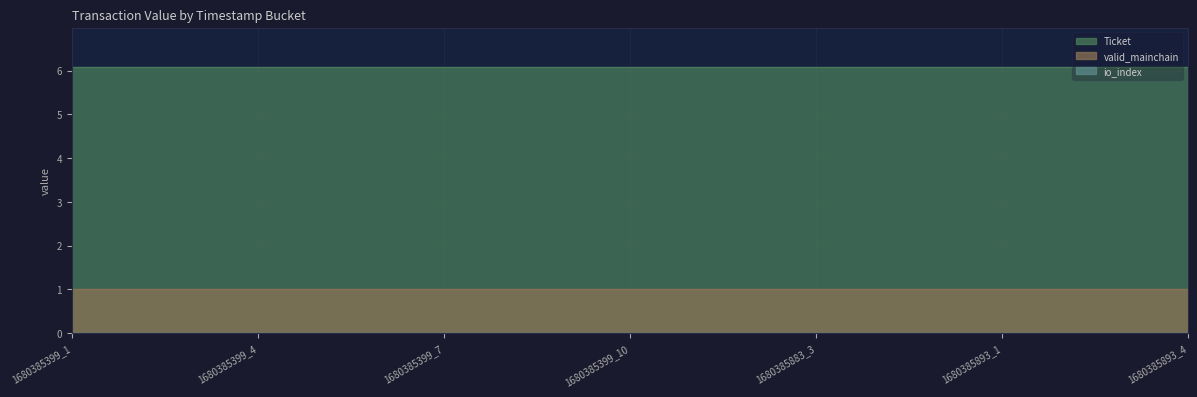

At how many categories does at least one series exceed 3?

19